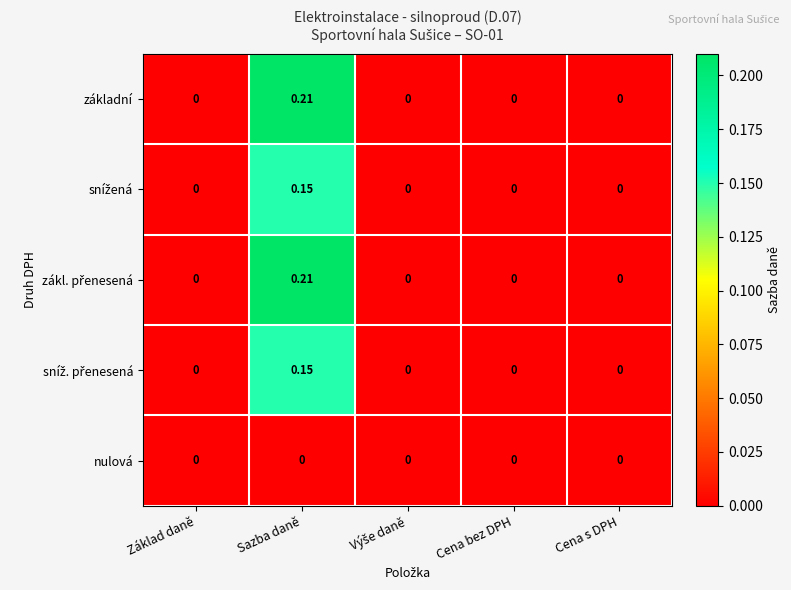

At which category is the sum across all series the highest?

Sazba daně